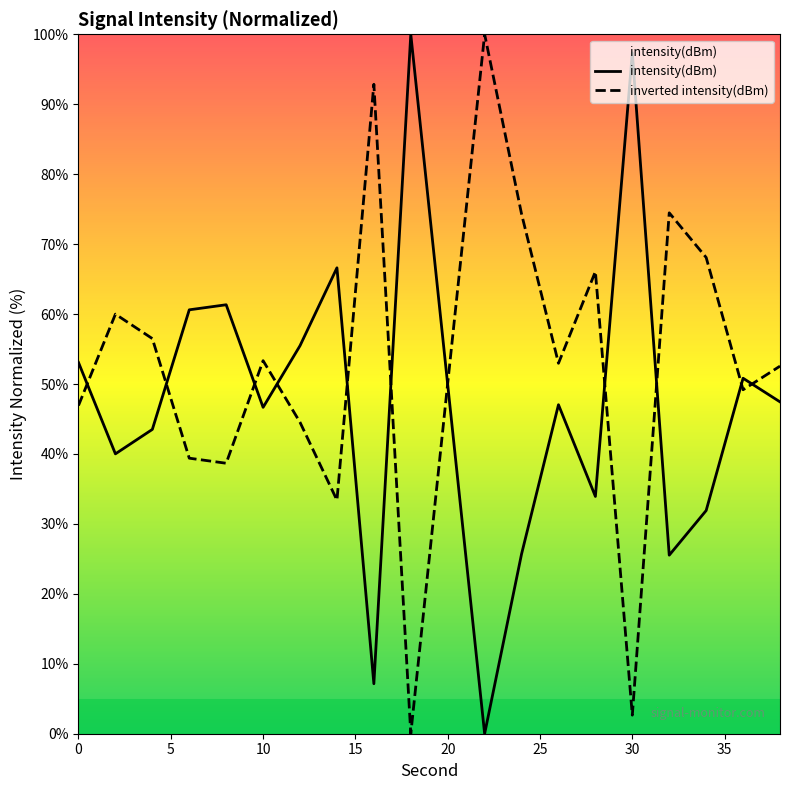

What is the sum of the values at 18 and 10?

146.7